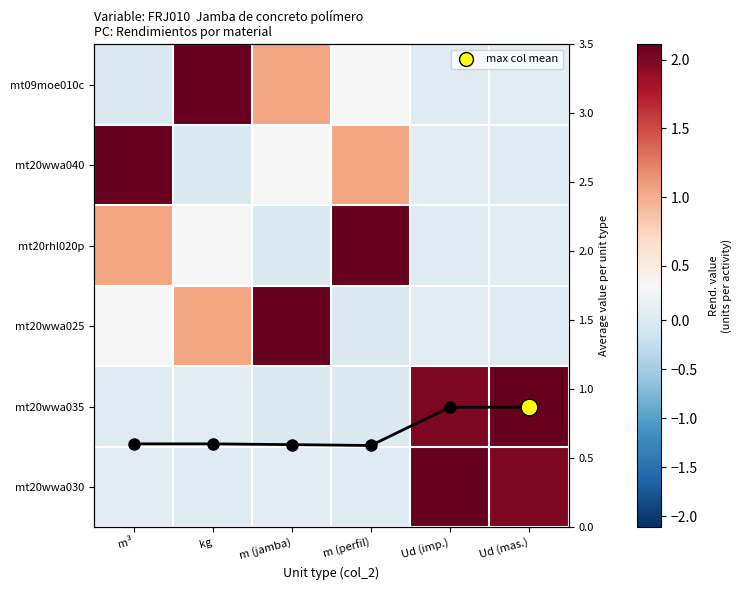

True or false: mt20wwa040 has a value of 0.8 at m³.

False